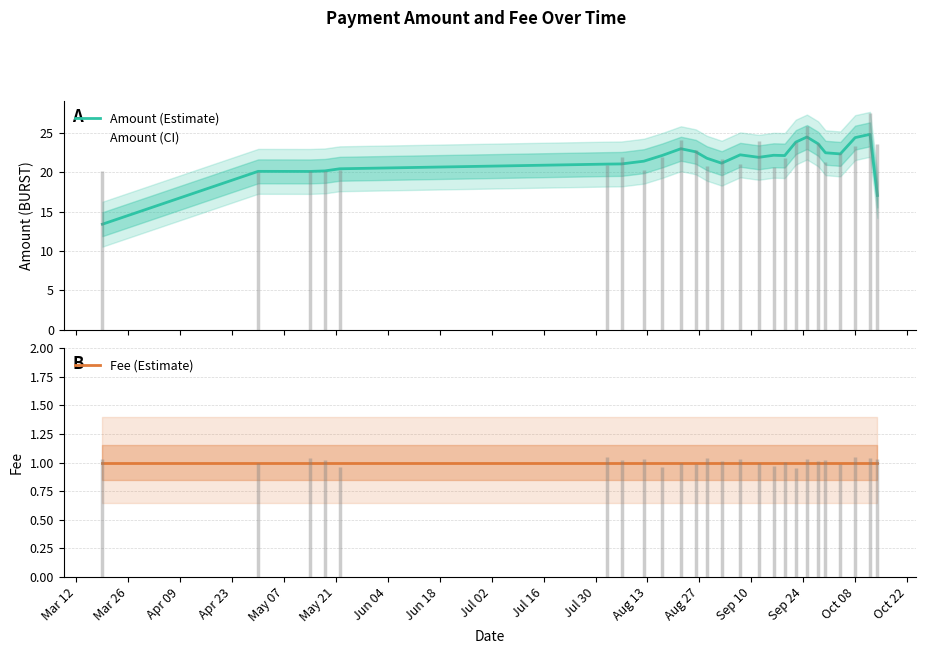

Rank the series by their average value, from lowest to highest.

Fee (Estimate), Amount (Estimate)